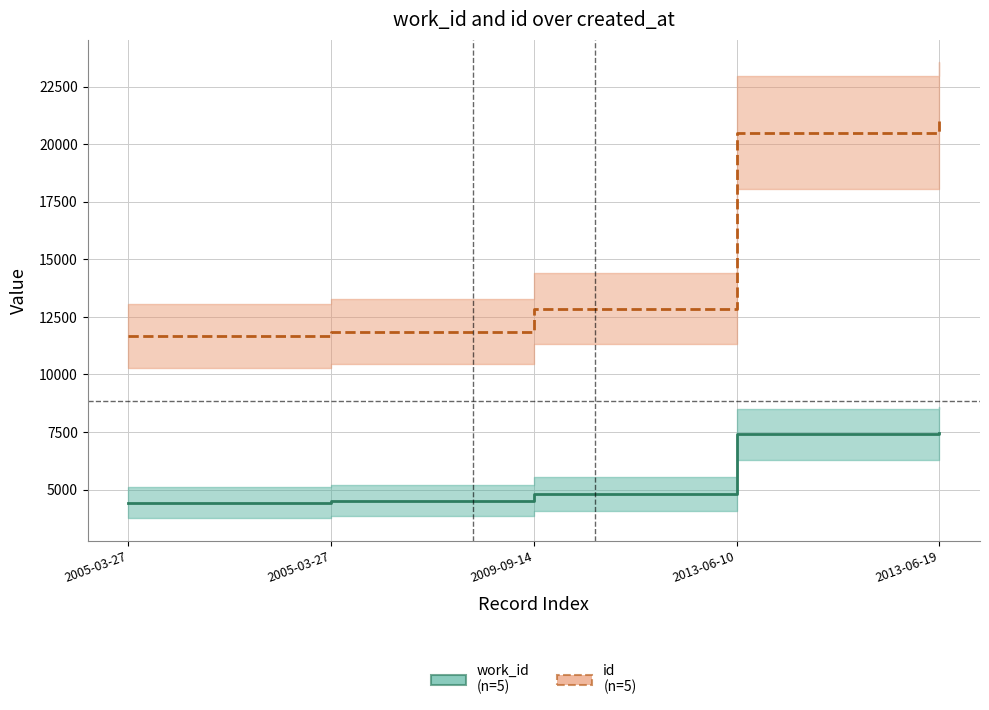

At 2013-06-19, list the series in order from largest to smallest.

id, work_id